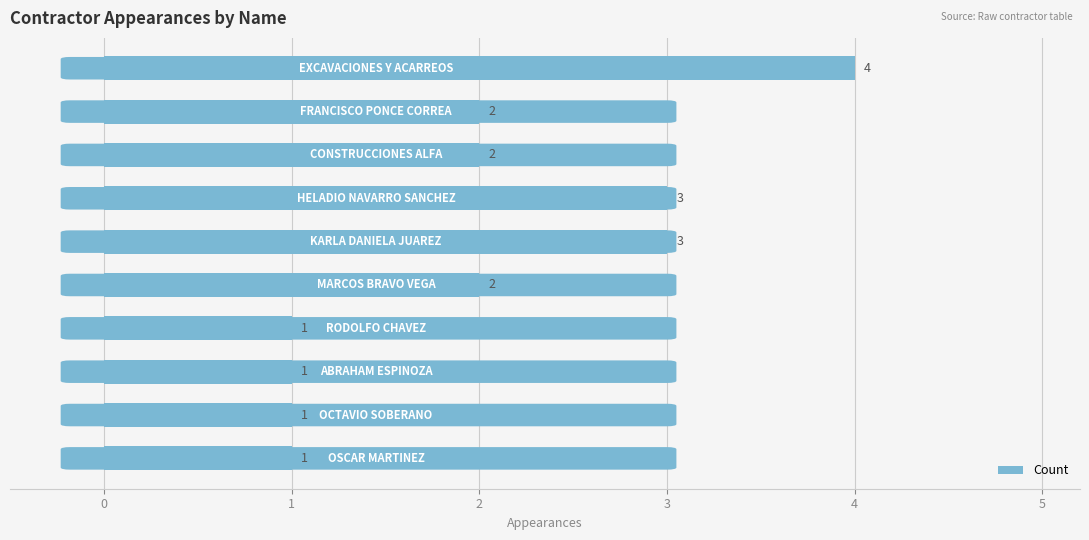

What is the sum of all values?

20